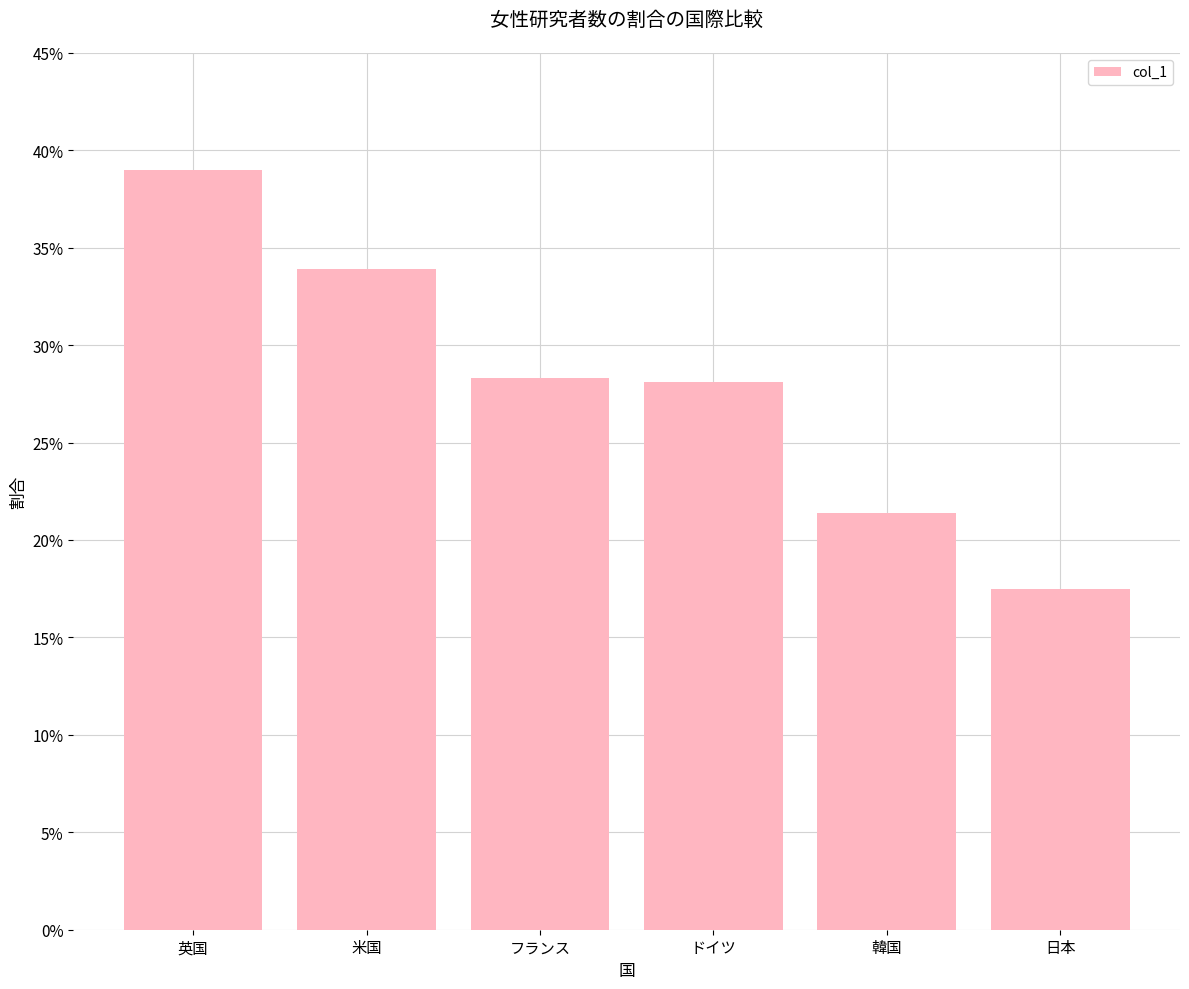

Are the bars horizontal?

No